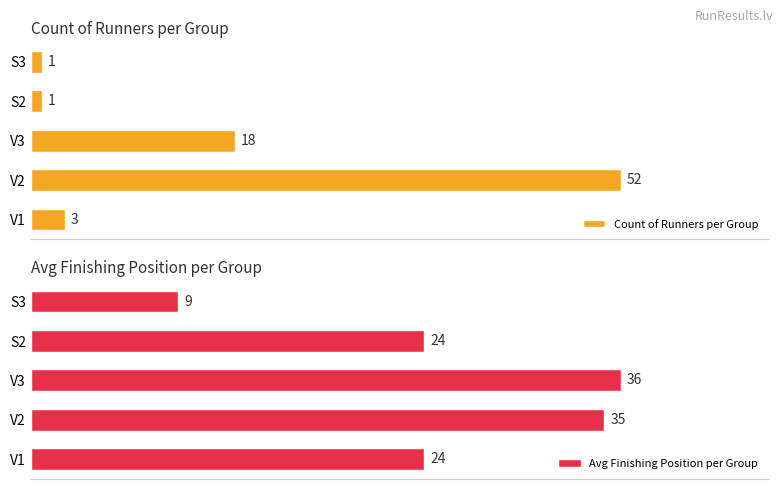

At which label is Count of Runners per Group closest to 26?

V3